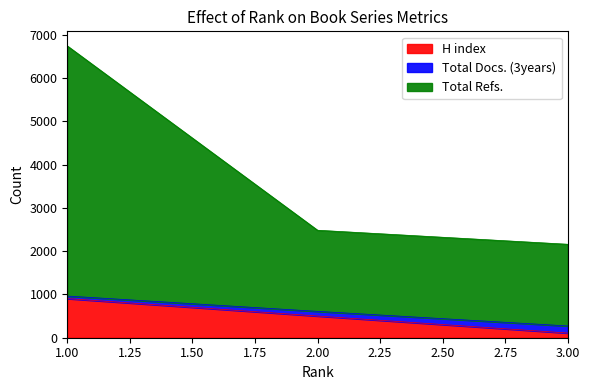

Reading left to right, what are all the values shown in this chart?

H index: 904	501	108
Total Docs. (3years): 963	609	272
Total Refs.: 6741	2483	2159